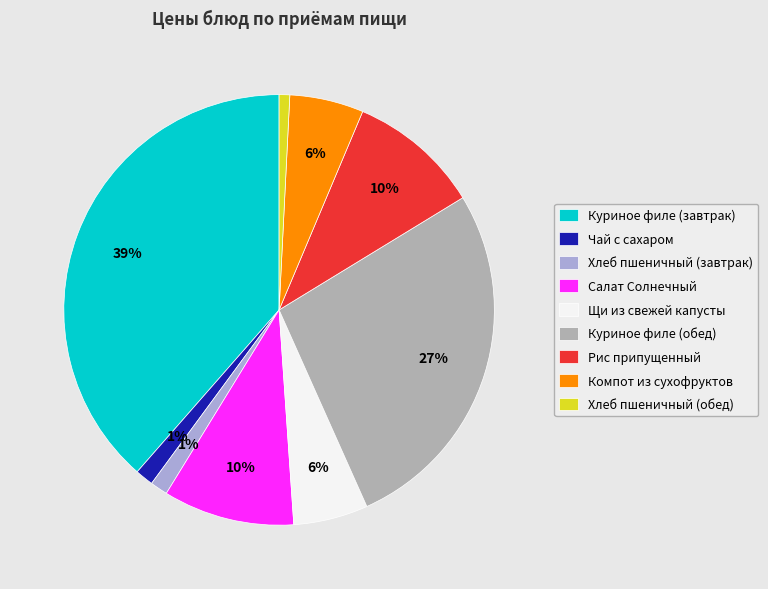

To the nearest percent, what portion does Салат Солнечный represent?

10%